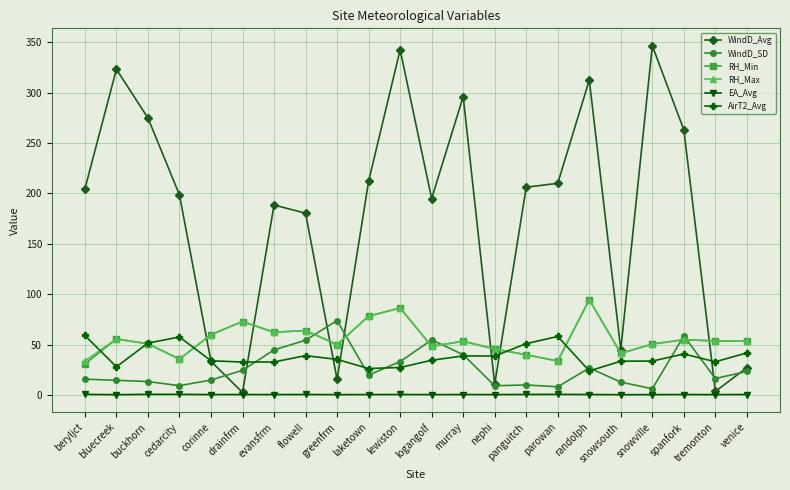

What is the difference between the maximum and minimum values in the RH_Min series?

63.8